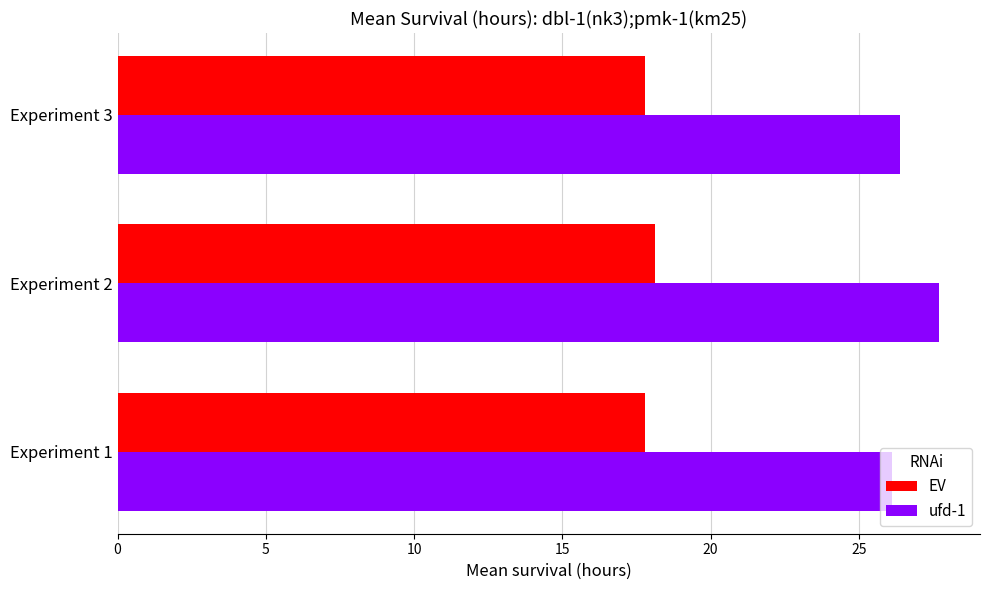

Count the number of data series in this chart.

2